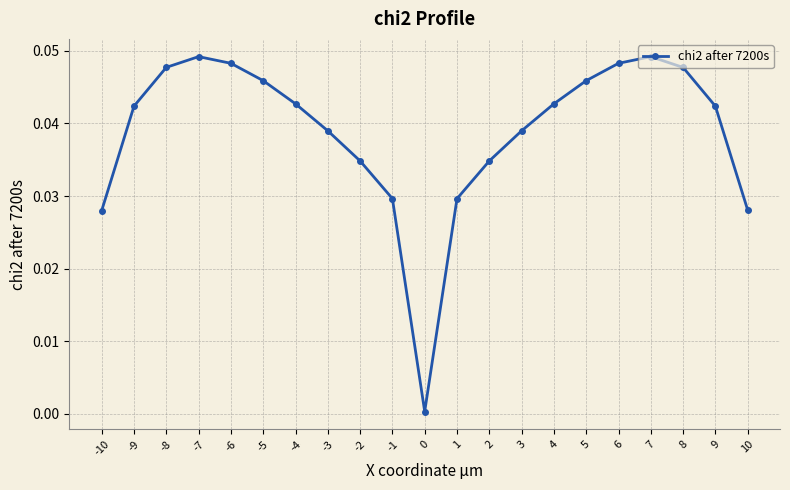

True or false: the data shows 0.0 at 2.

True